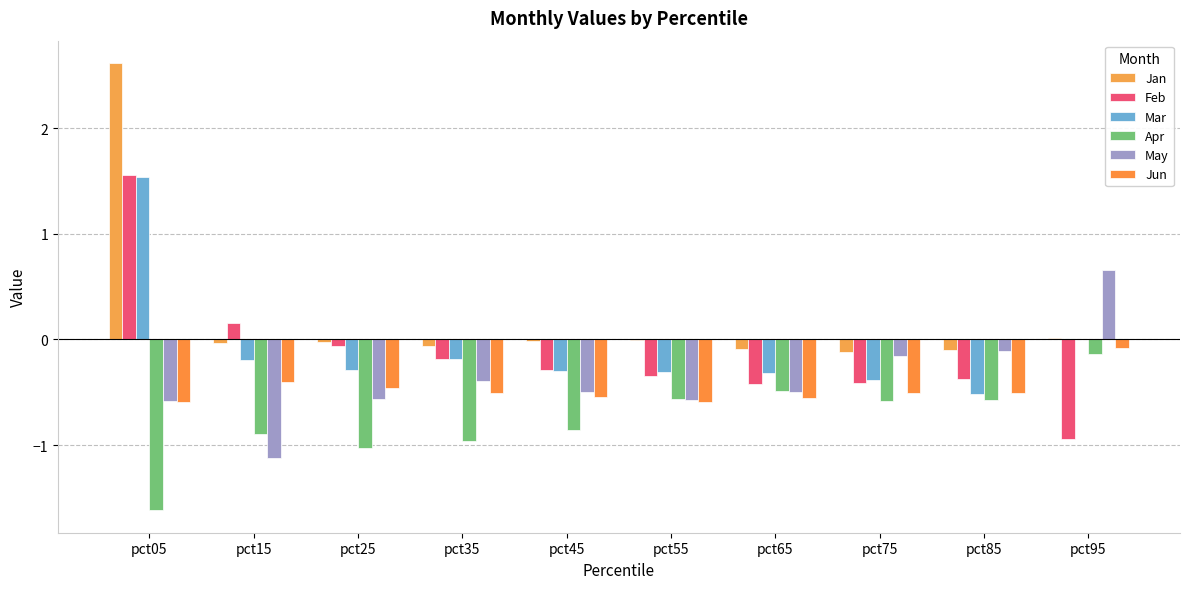

Is the value of Mar at pct55 greater than the value of Apr at pct95?

No